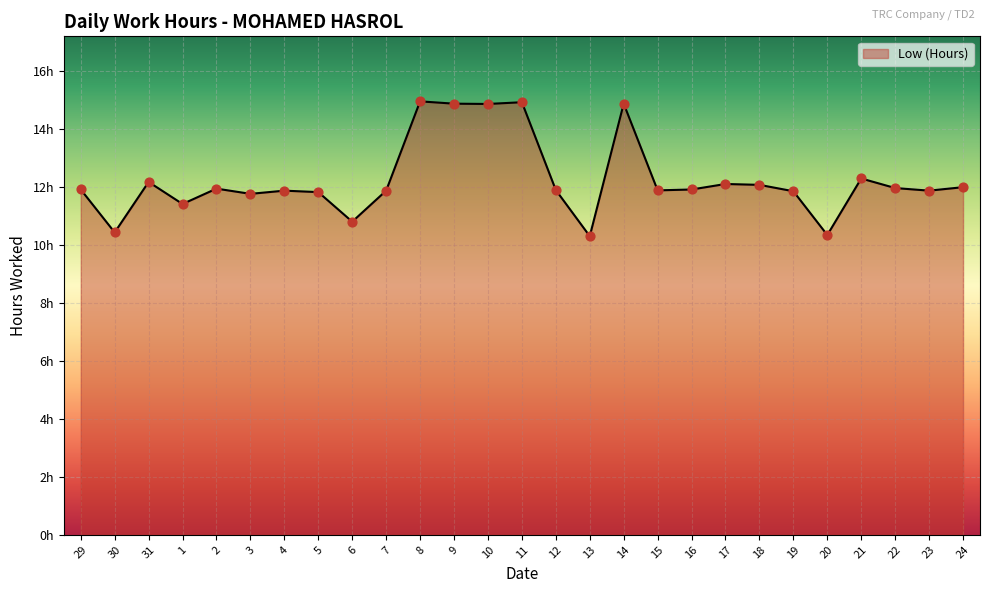

Does the chart have visible grid lines?

Yes